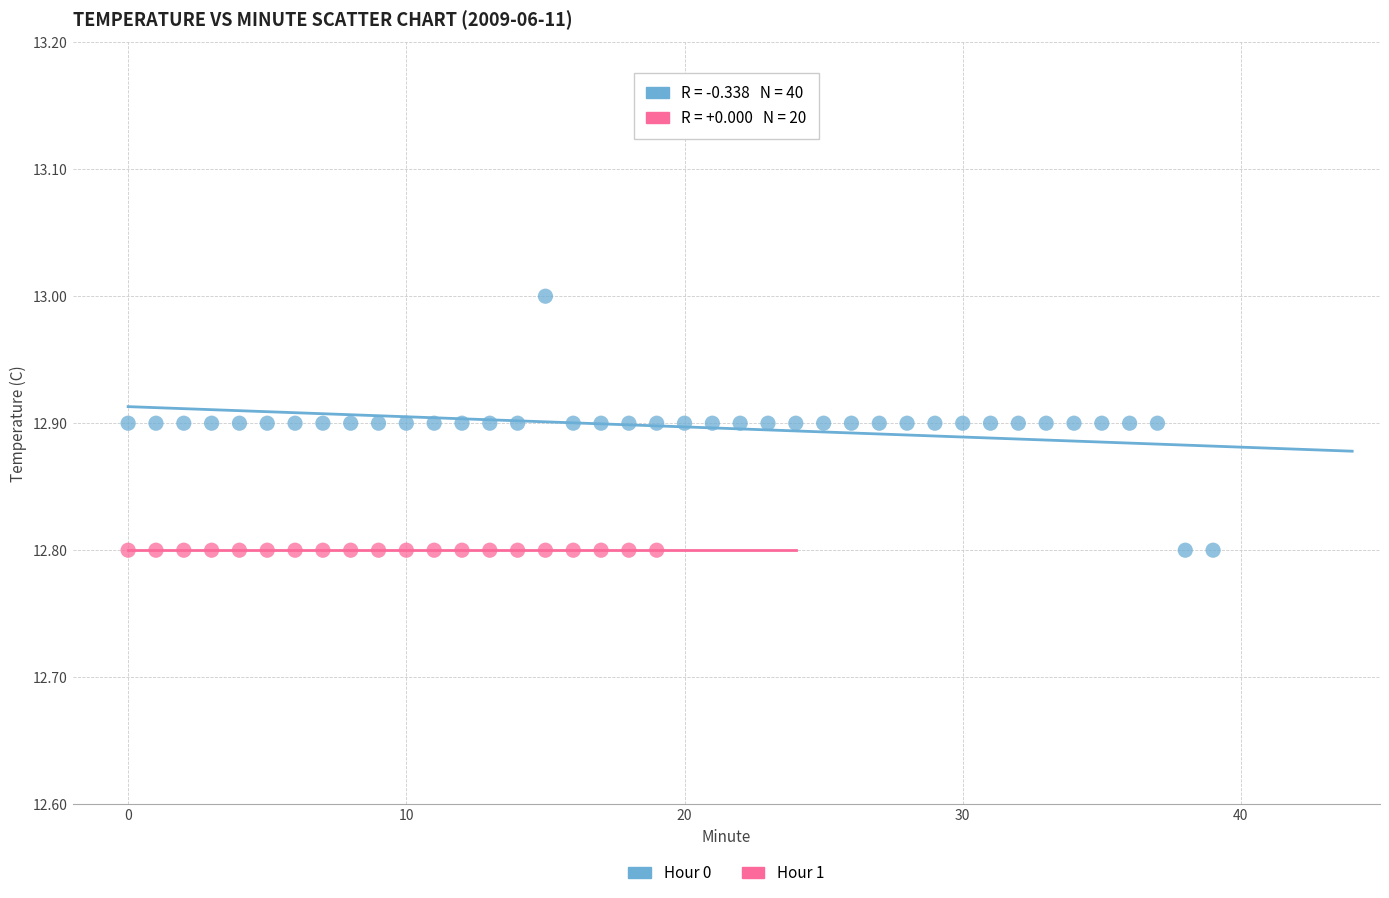

Which series contains the highest Y value?

Hour 0